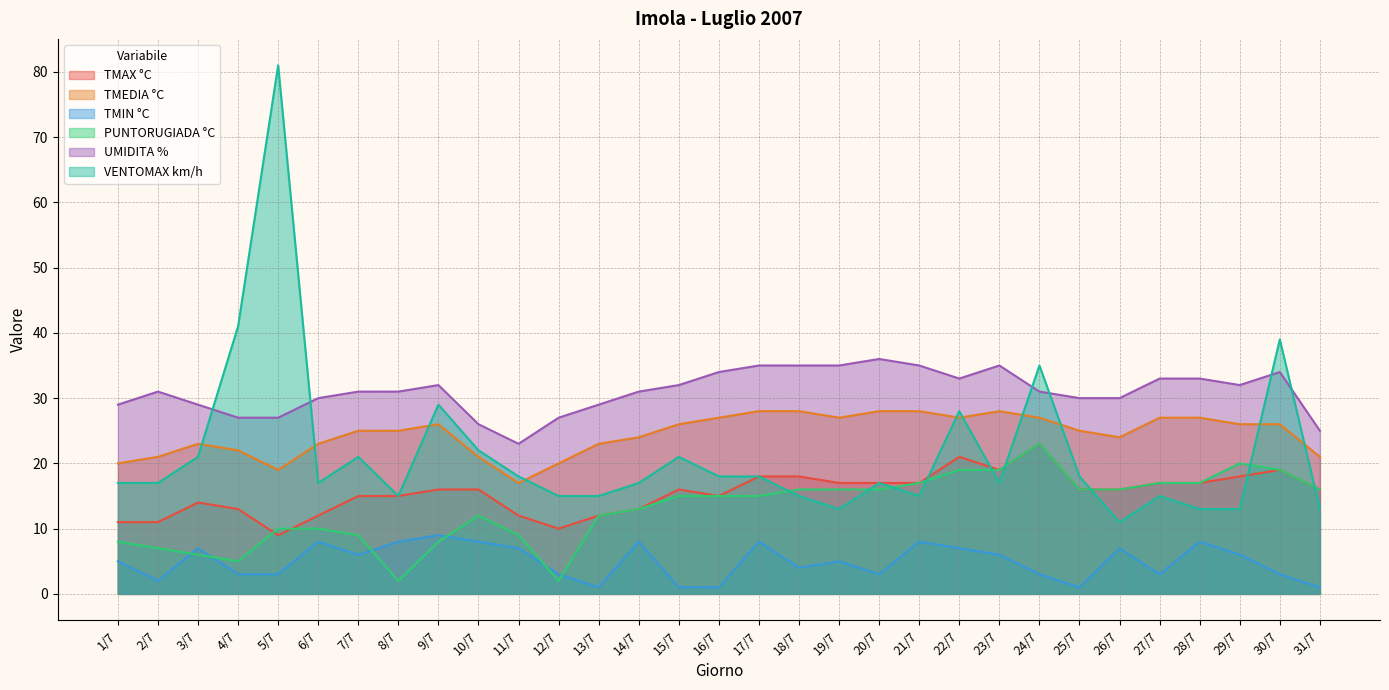

True or false: TMIN °C and UMIDITA % cross at least once.

False